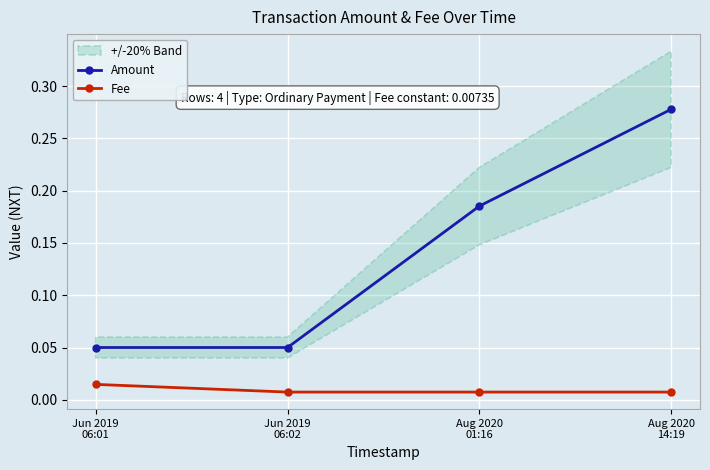

Is this an area chart (filled region under the line)?

No